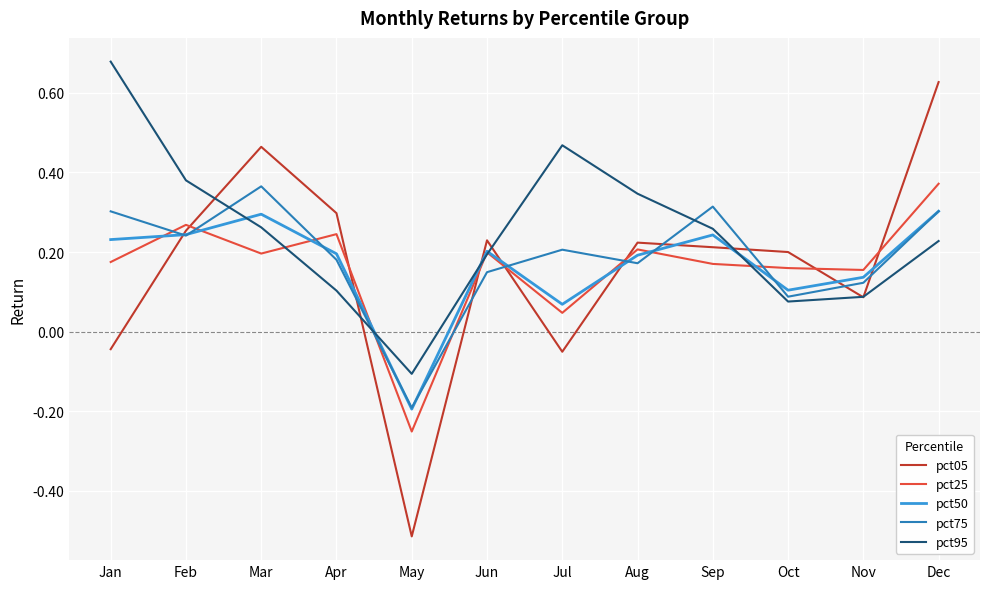

True or false: pct05 and pct25 intersect in this chart.

True